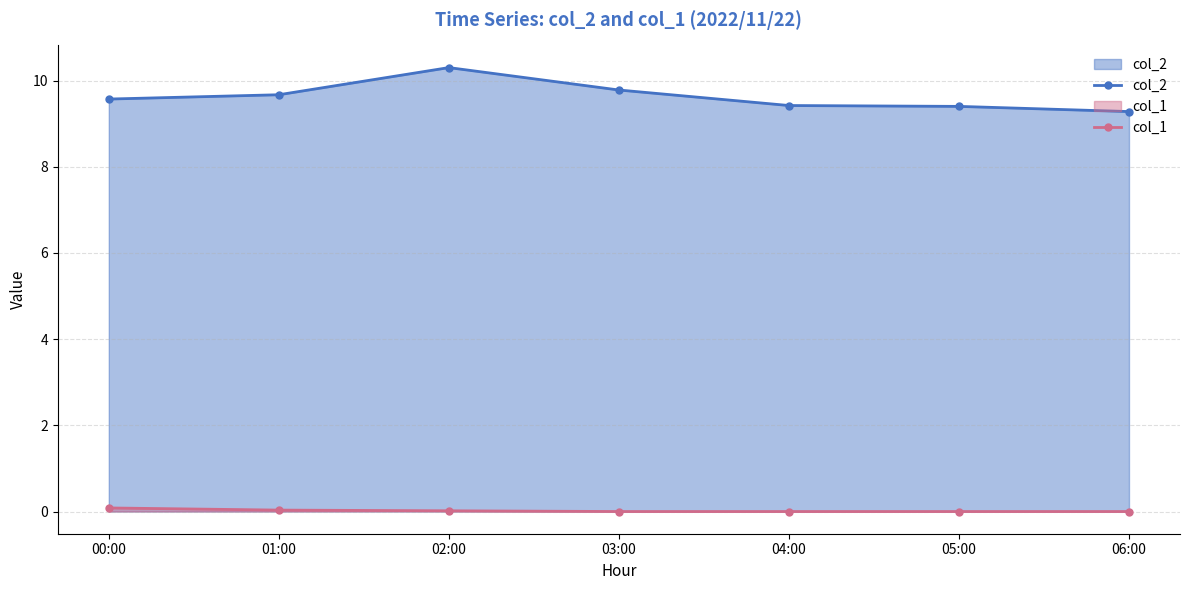

True or false: col_2 has a value of 2.1 at 00:00.

False